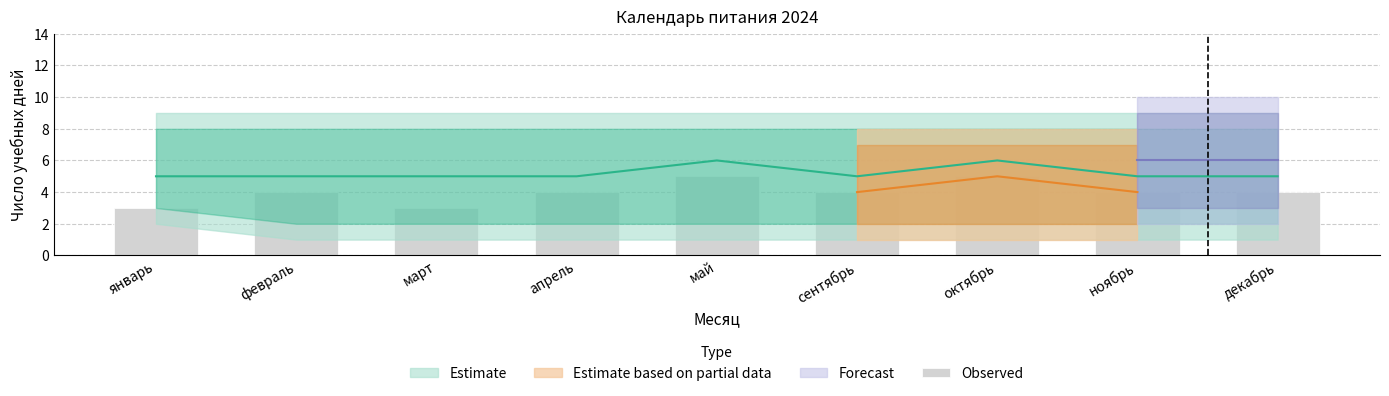

What is the sum of all values?

36